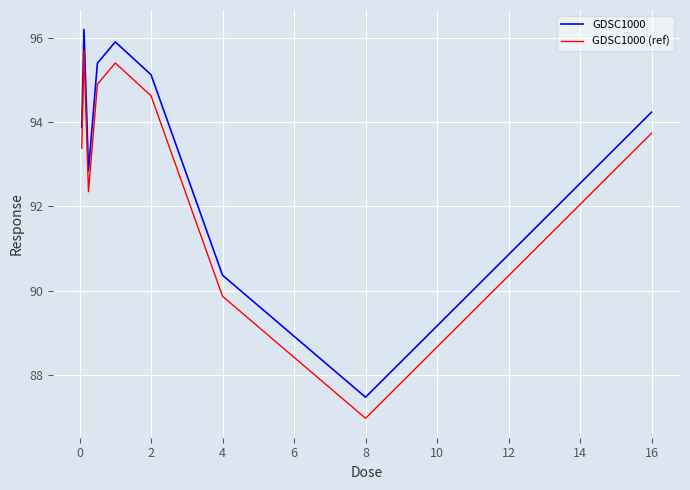

What is the highest value of the GDSC1000 (ref) series?

95.7